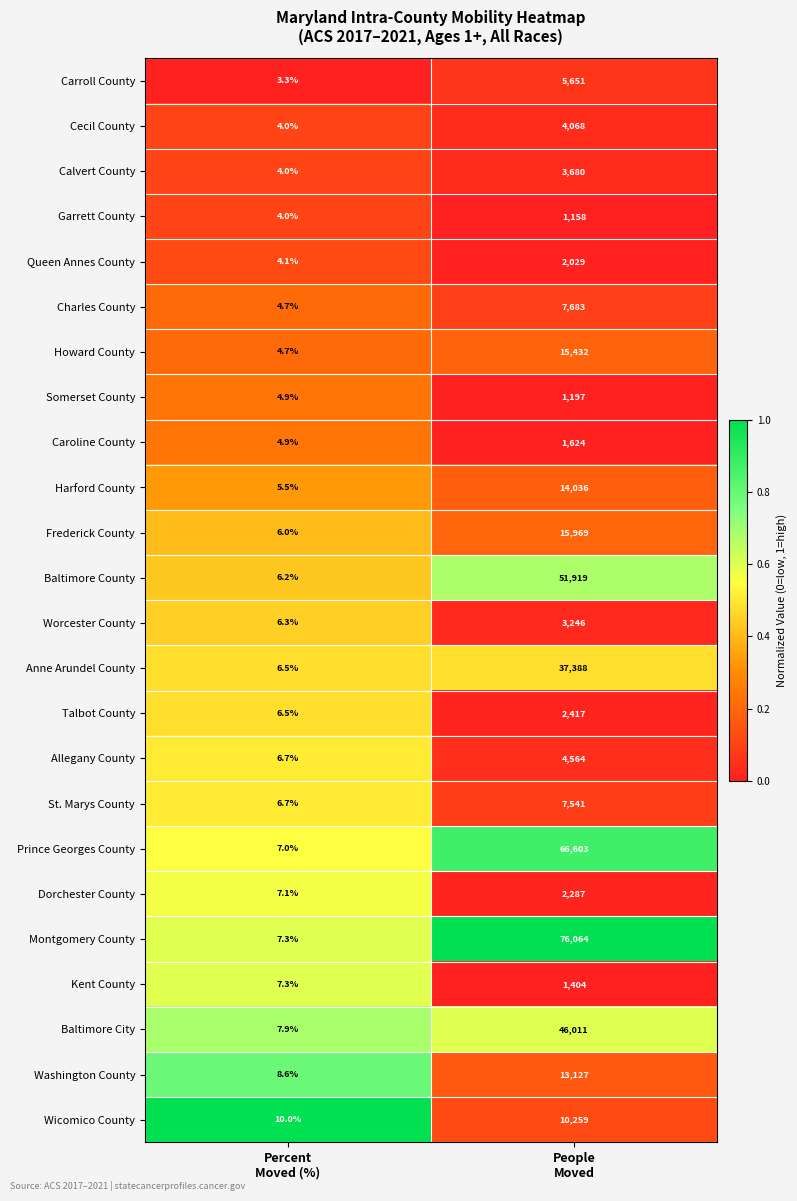

What is the difference between the maximum and minimum values in the Kent County series?

1396.7